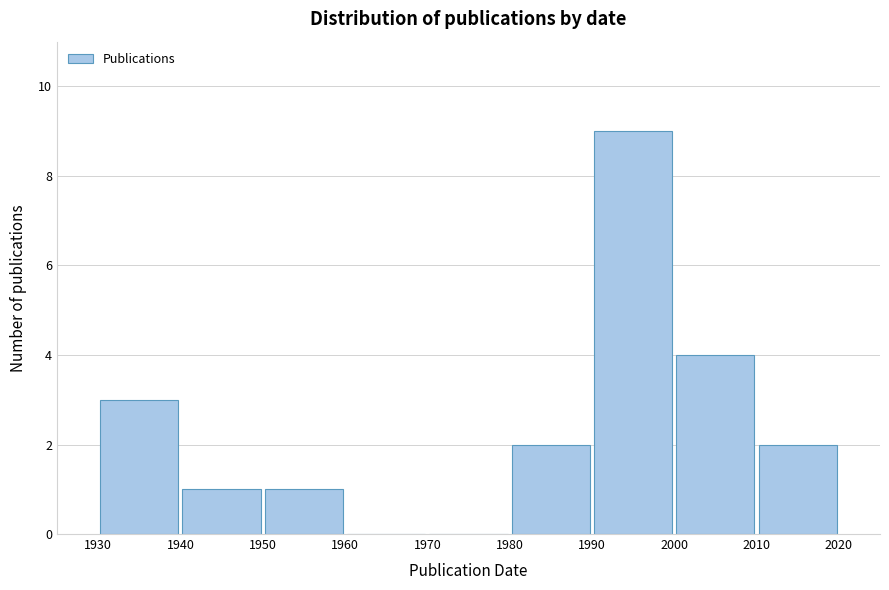

Reading left to right, transcribe this chart: for each bar, give the range it covers on the x-axis and its height. The values are not printed on the chart, so give them approximately, as read against the axis.

1930 to 1940: 3
1940 to 1950: 1
1950 to 1960: 1
1960 to 1970: 0
1970 to 1980: 0
1980 to 1990: 2
1990 to 2000: 9
2000 to 2010: 4
2010 to 2020: 2